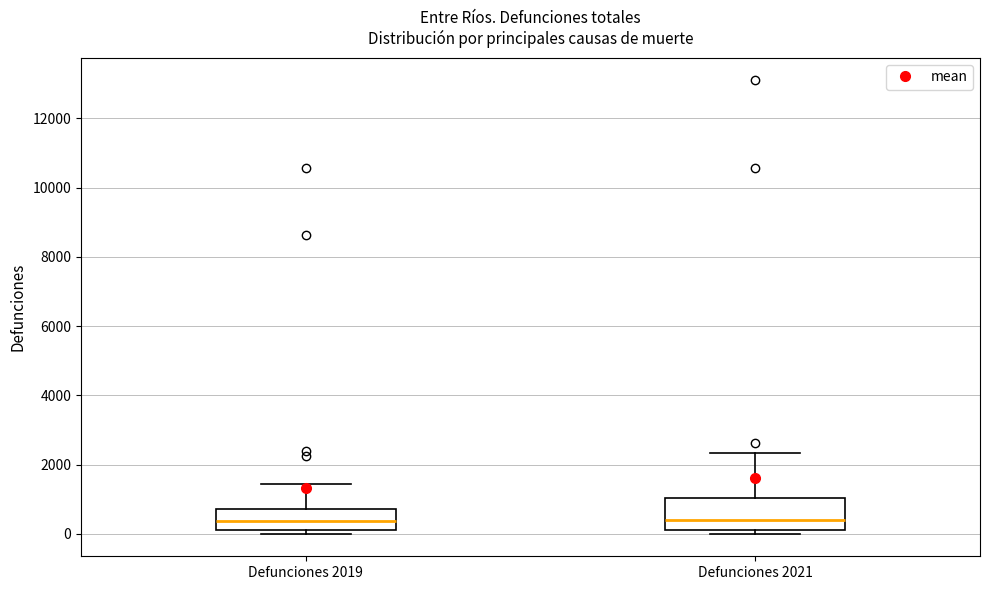

Where does the upper whisker of the box for Defunciones 2021 end on the y-axis? The values are not printed on the chart, so give them approximately, as read against the axis.

2400